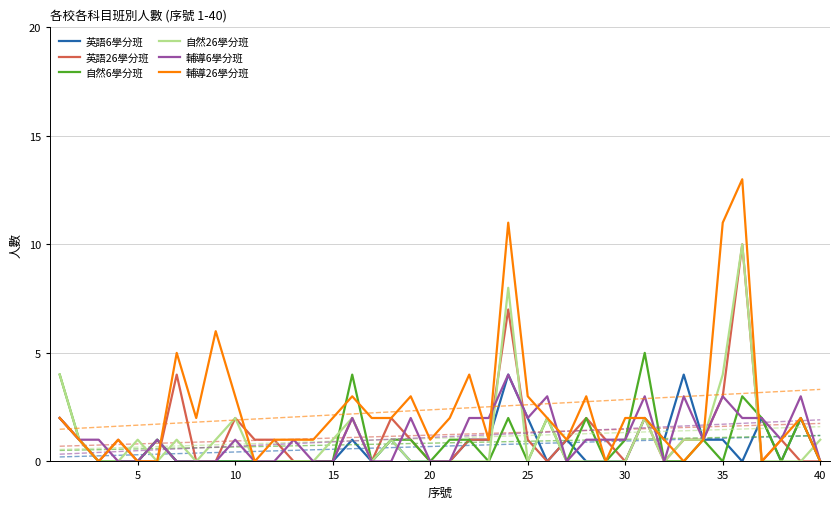

What is the highest value of the 自然6學分班 series?

5